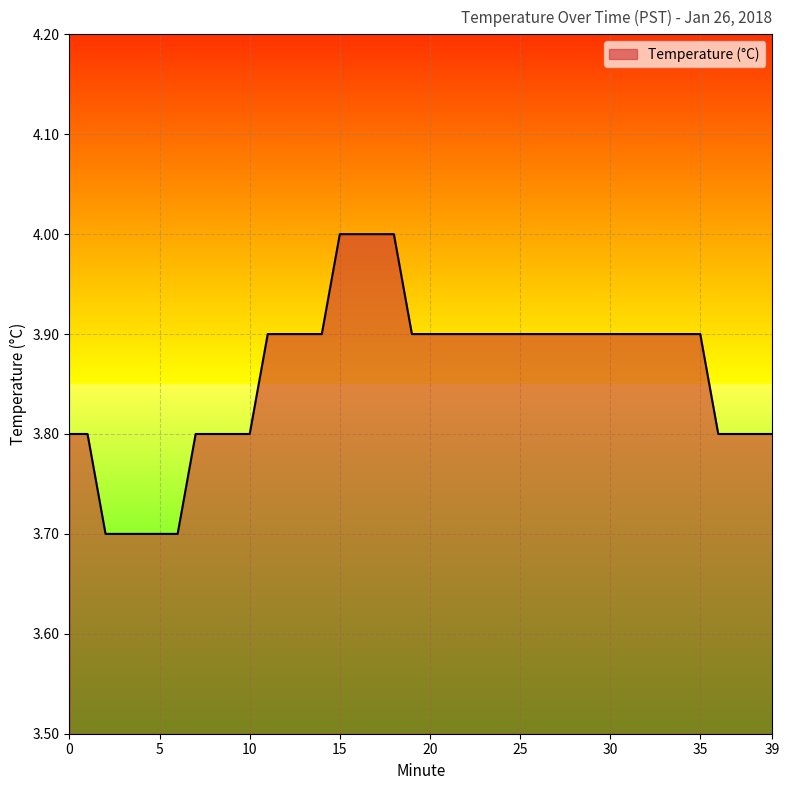

What is the minimum value shown in the chart?

3.7